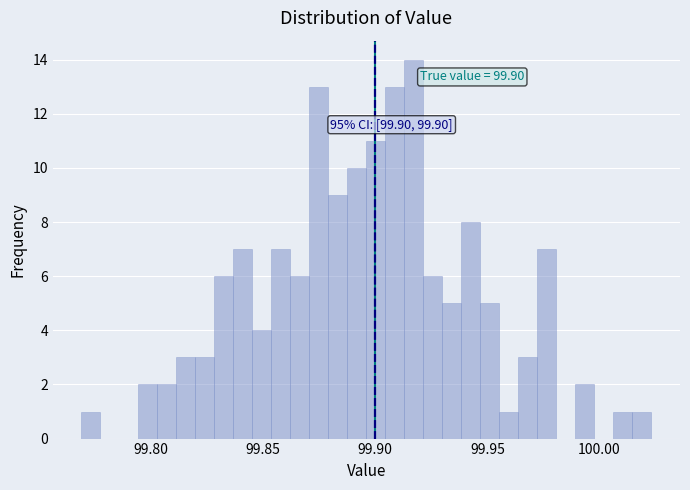

Around what value on the x-axis is the tallest bar? Give the approximate position of its centre, as read against the axis.

99.915